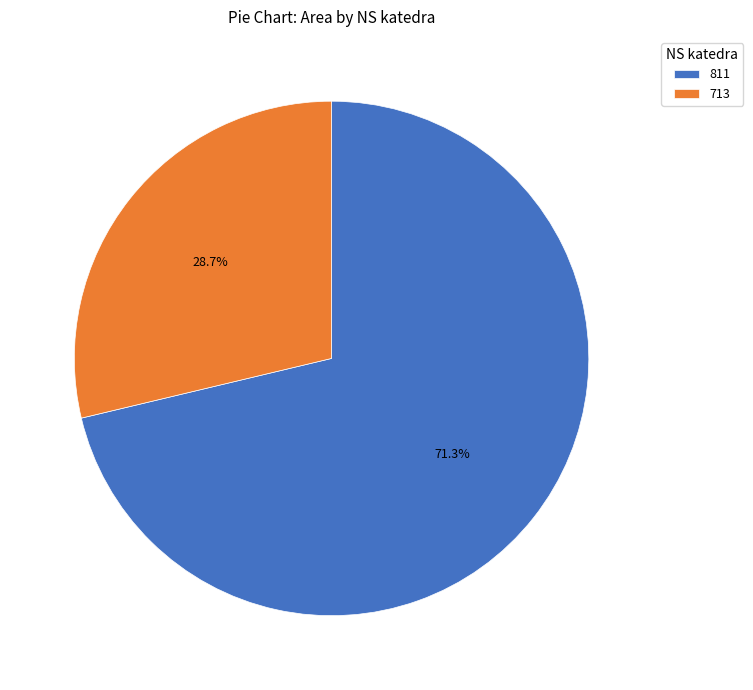

Approximately how many times larger is the value at 713 compared to 811?

0.4